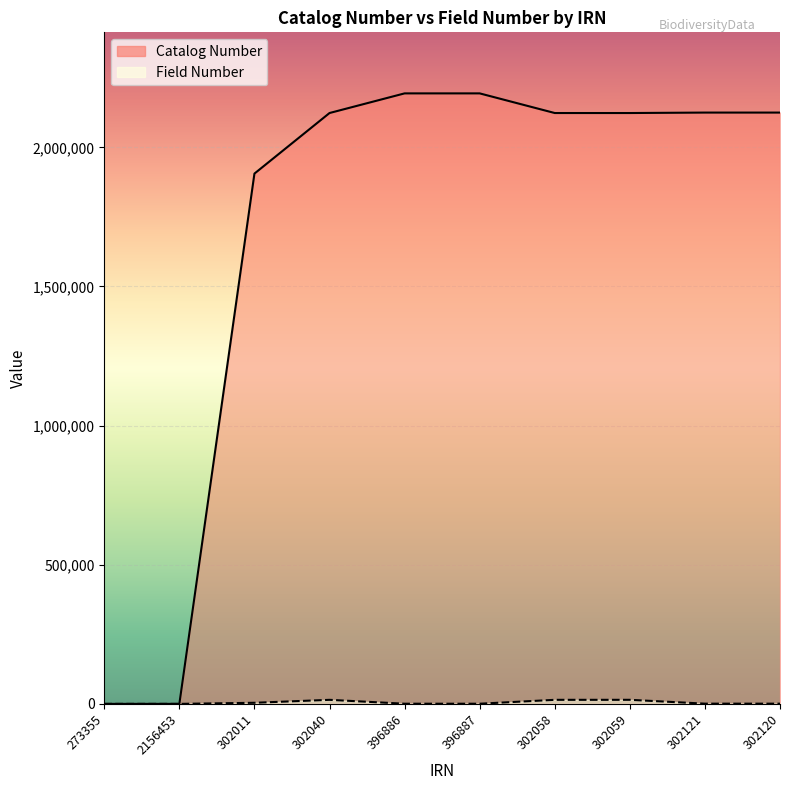

What is the label of the 4th point from the right?

302058